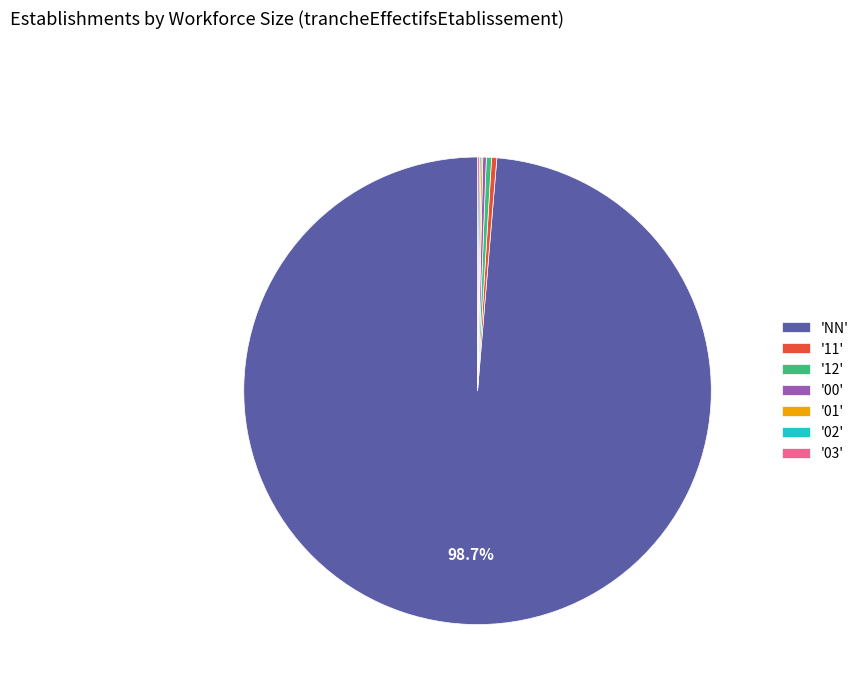

What portion of the pie excludes 'NN'?

1.3%